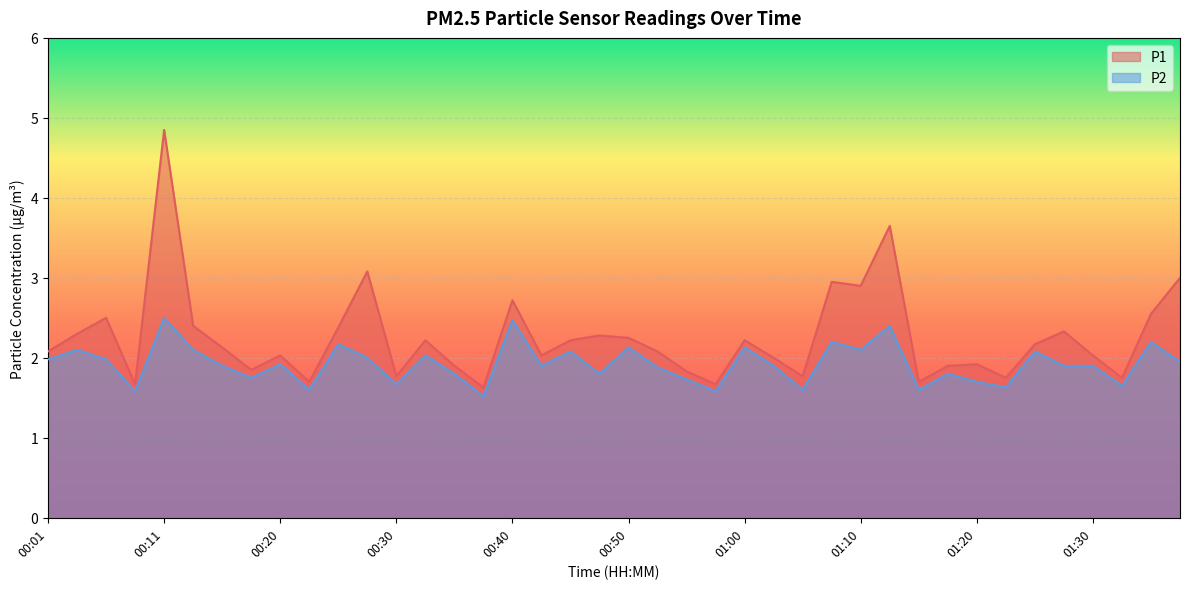

What is the smallest value displayed?

1.5